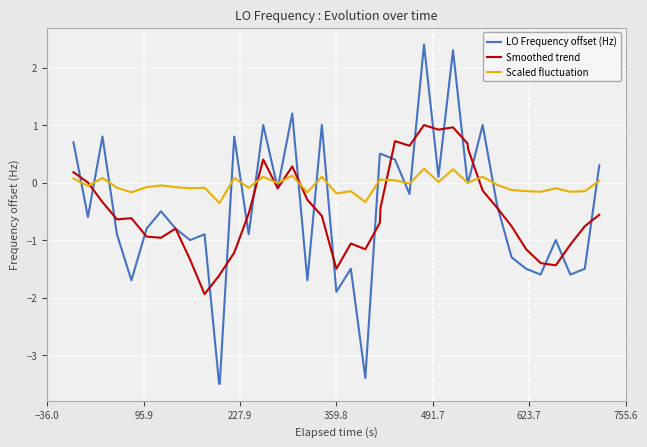

Rank the series by their maximum value, from lowest to highest.

Scaled fluctuation, Smoothed trend, LO Frequency offset (Hz)